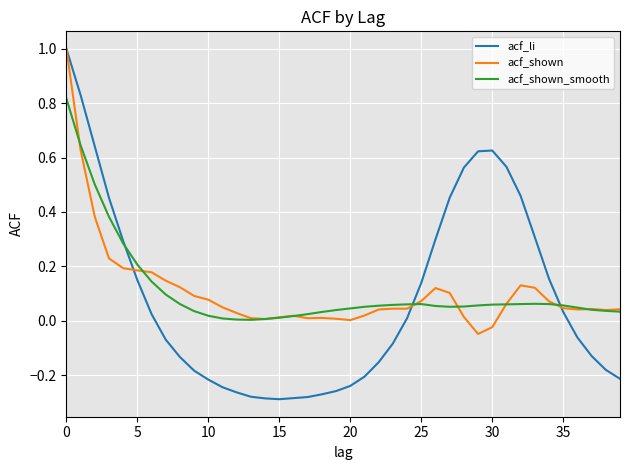

Which series has the largest range (max minus min)?

acf_li